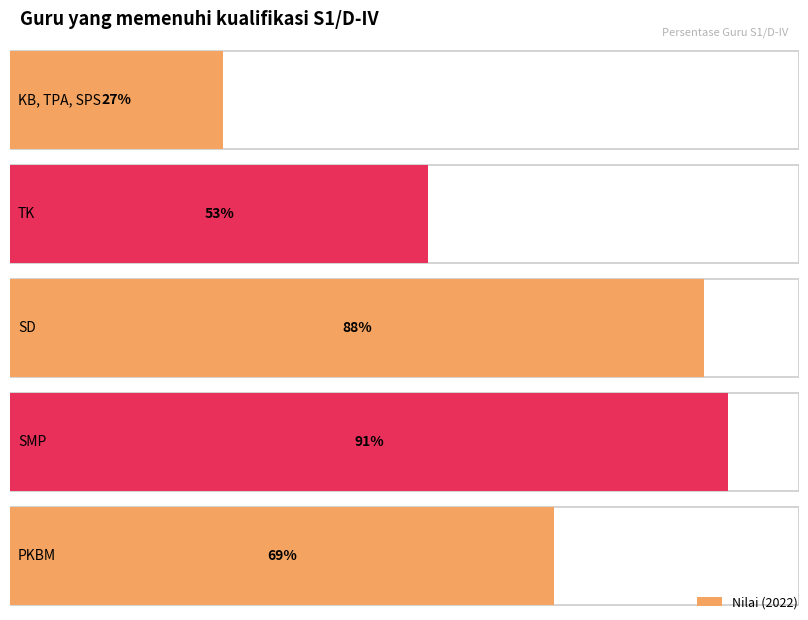

At which label does the data first exceed 69?

SD